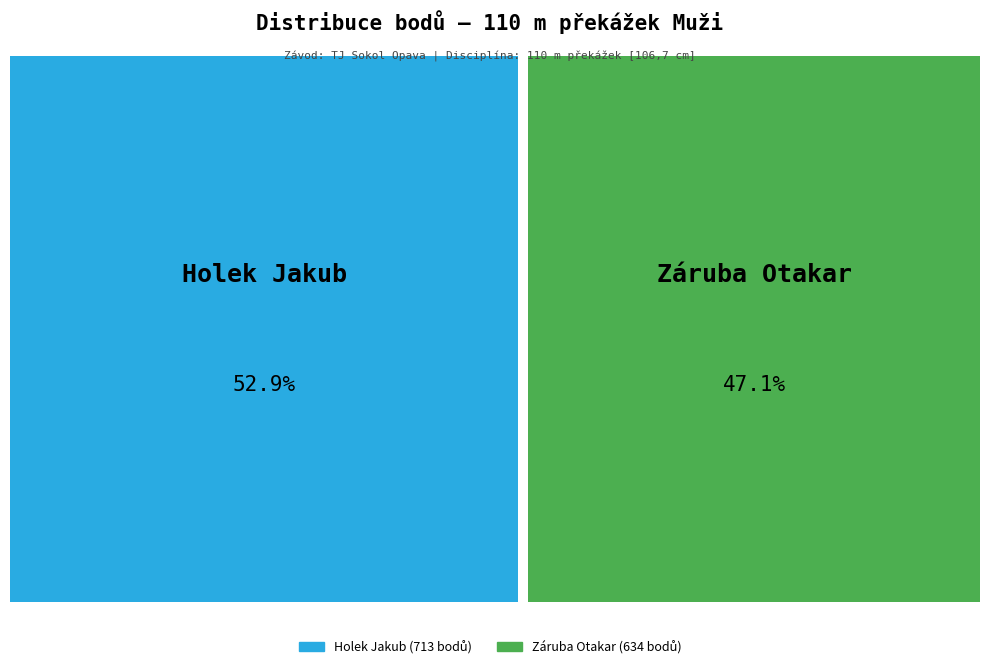

Between Holek Jakub and Záruba Otakar, which is larger?

Holek Jakub